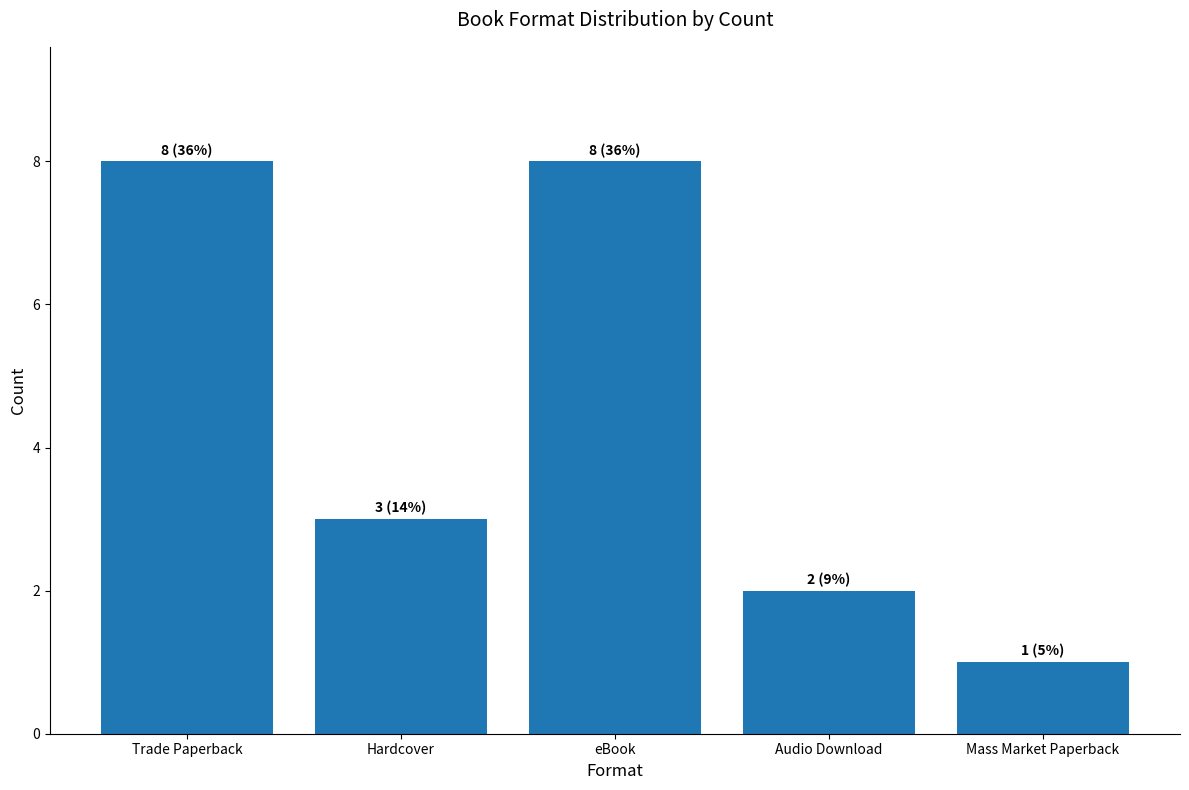

What position from the right is Audio Download?

2